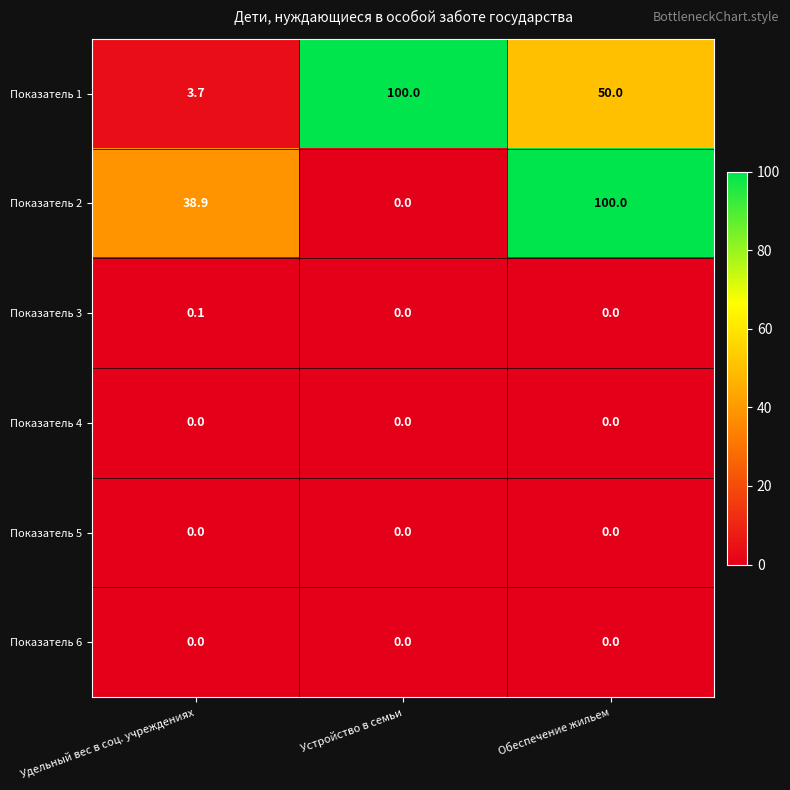

Which series has the largest total across all categories?

Показатель 1